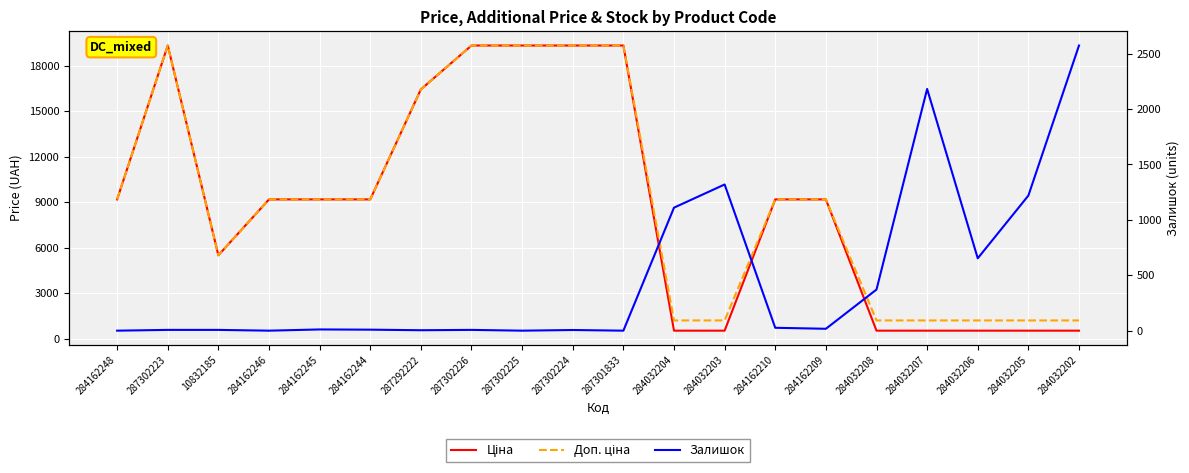

List the labels in order of Залишок value, smallest first.

284162248, 284162246, 287302225, 287301833, 287292222, 287302224, 287302223, 10832185, 287302226, 284162244, 284162245, 284162209, 284162210, 284032208, 284032206, 284032204, 284032205, 284032203, 284032207, 284032202